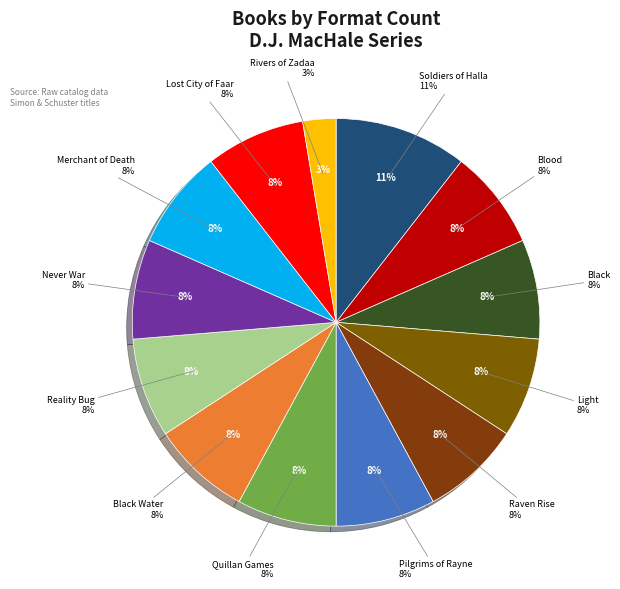

What percentage is the Black Water slice, to the nearest percent?

8%